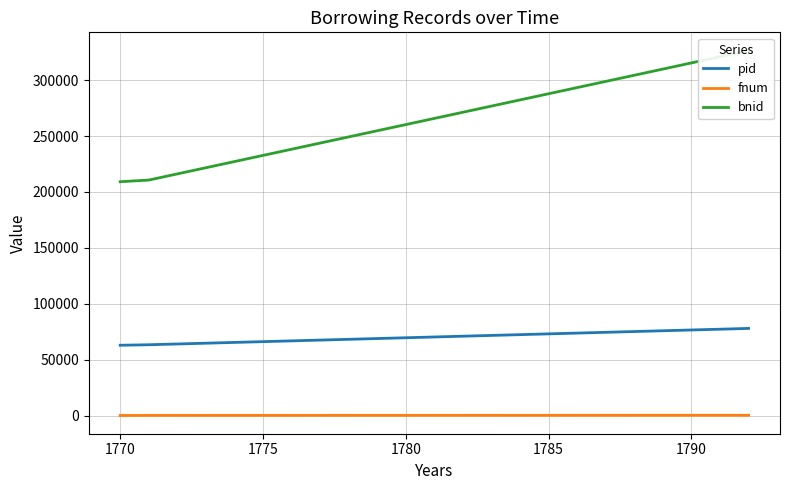

What is the approximate value of pid at 1770?

62865